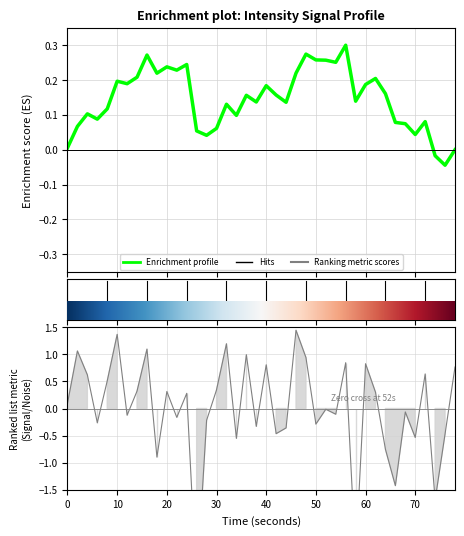

Which has a higher value, 0 or 11?

11